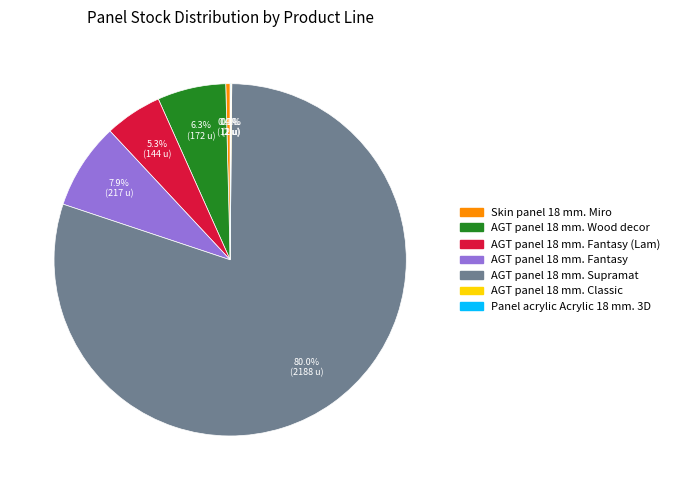

Does any single category account for the majority?

Yes